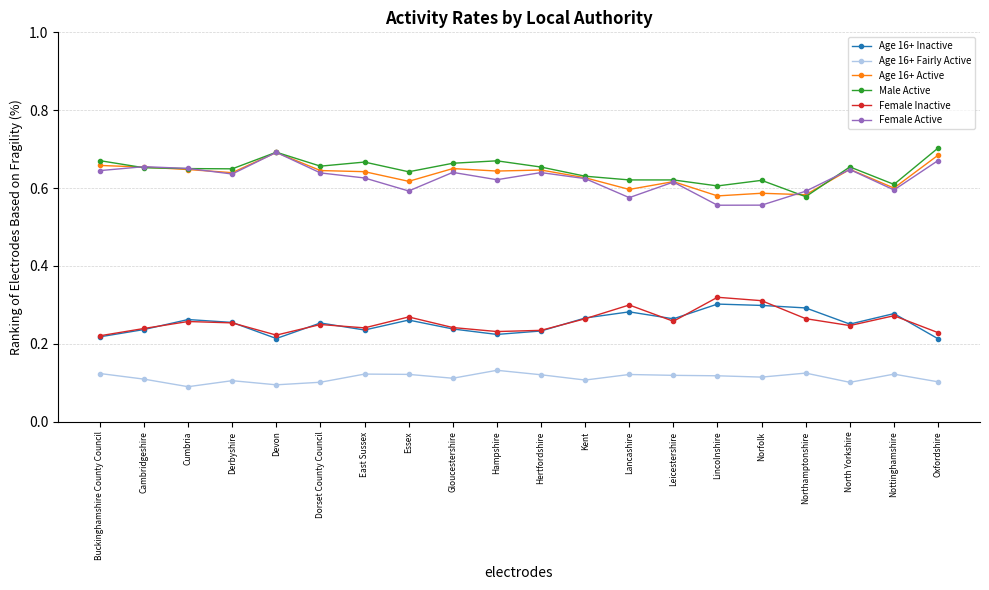

What is the difference between the highest and lowest values at Leicestershire?

0.5